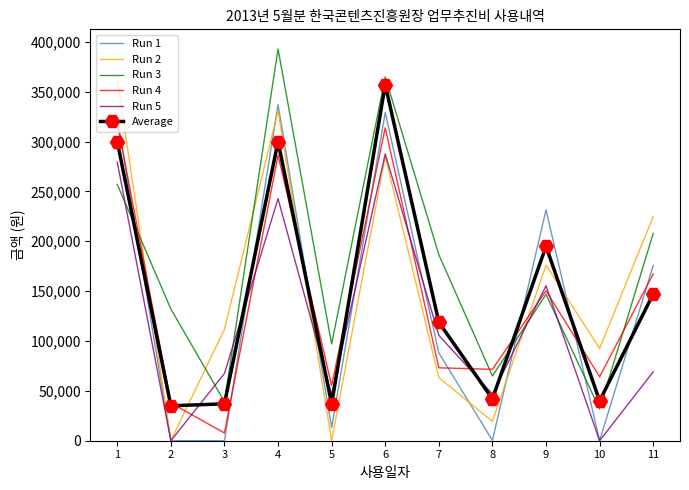

At which category does Run 4 reach its first local peak?

4